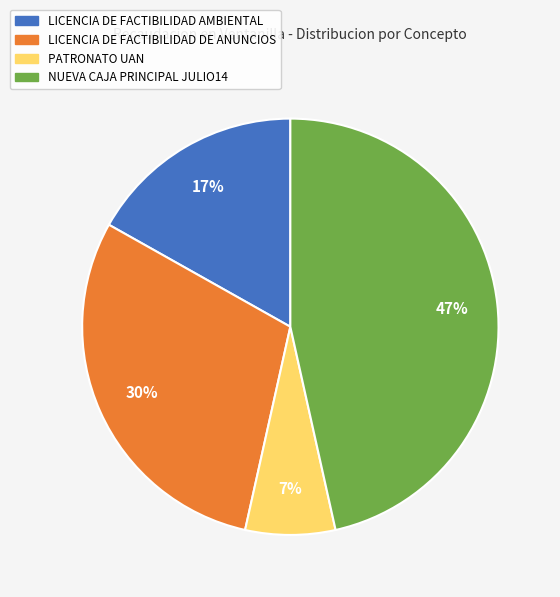

Which slice is the largest?

NUEVA CAJA PRINCIPAL JULIO14